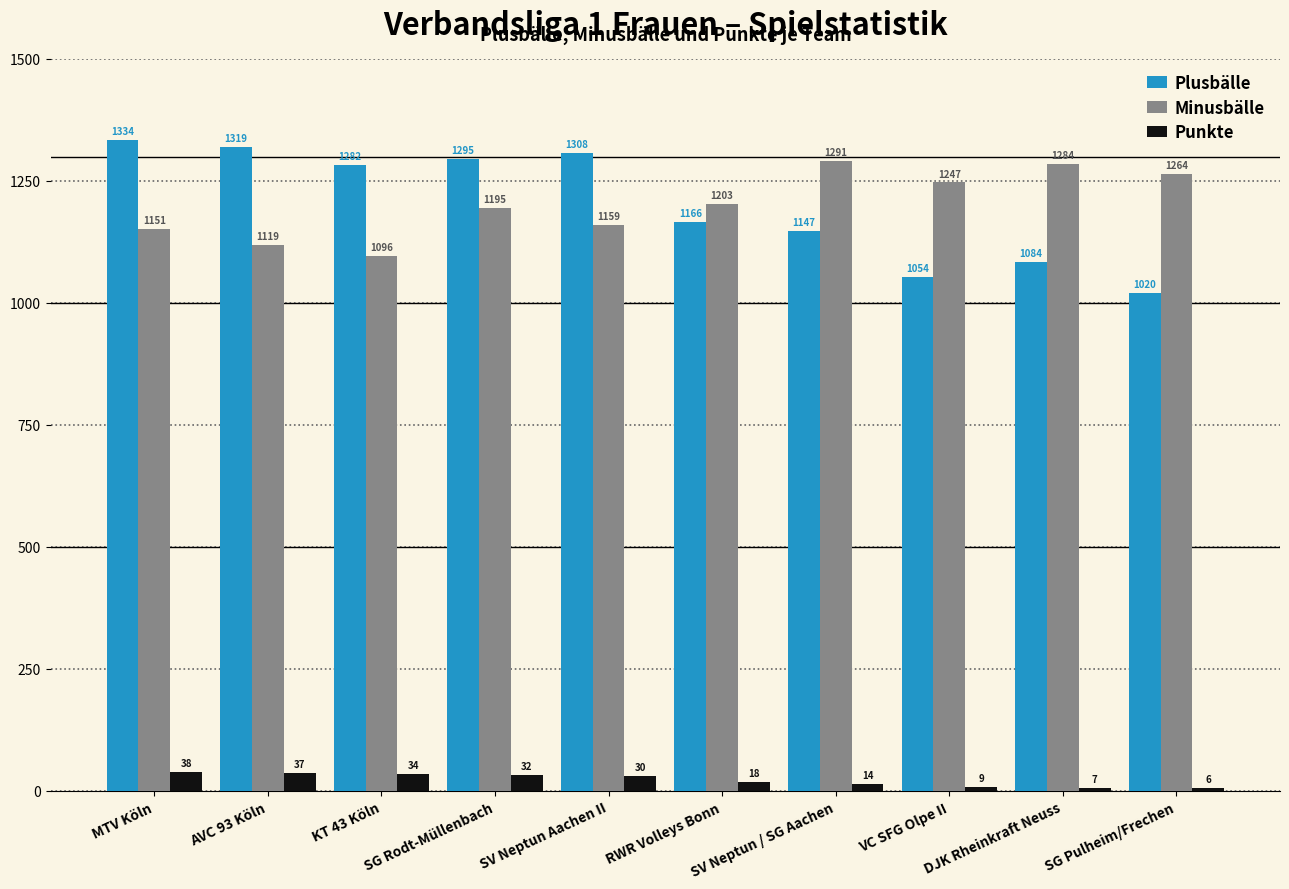

How many bars are there in each group?

3